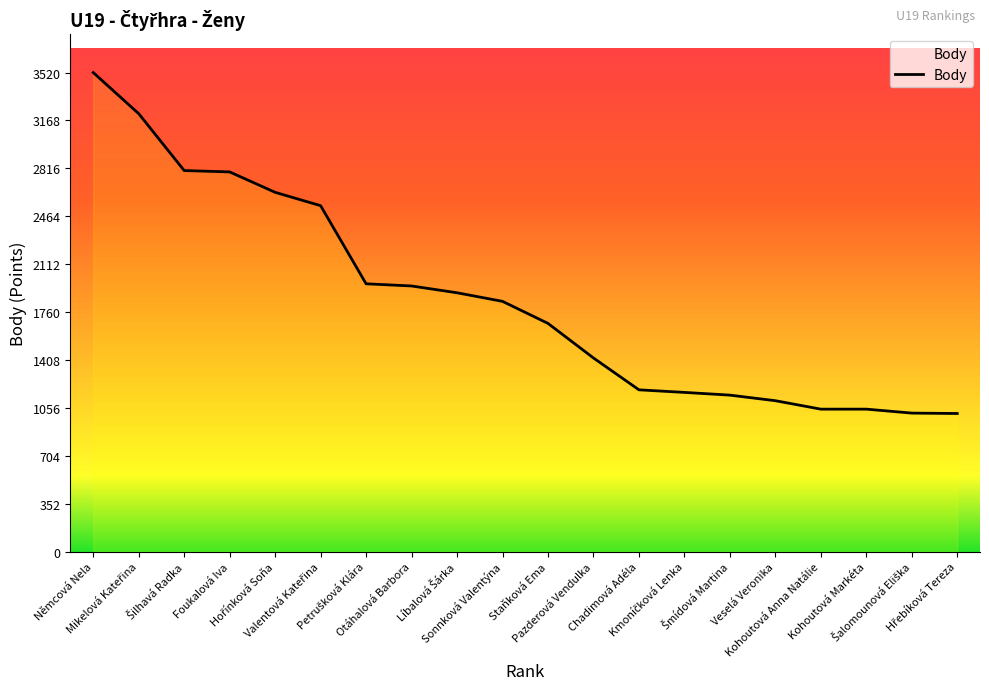

How many distinct data groups are displayed?

1